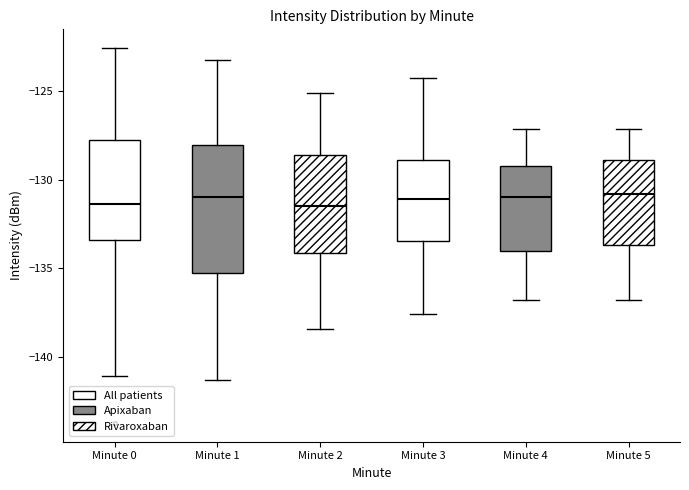

Reading left to right, read every box against the y-axis: the position of its median line, the range the box covers, and the ends of its whiskers. The values are not printed on the chart, so give them approximately, as read against the axis.

Minute 0: median -131.5, box -133.5 to -127.5, whiskers -141.0 to -122.5
Minute 1: median -131.0, box -135.5 to -128.0, whiskers -141.5 to -123.5
Minute 2: median -131.5, box -134.0 to -128.5, whiskers -138.5 to -125.0
Minute 3: median -131.0, box -133.5 to -129.0, whiskers -137.5 to -124.0
Minute 4: median -131.0, box -134.0 to -129.0, whiskers -137.0 to -127.0
Minute 5: median -131.0, box -133.5 to -129.0, whiskers -137.0 to -127.0